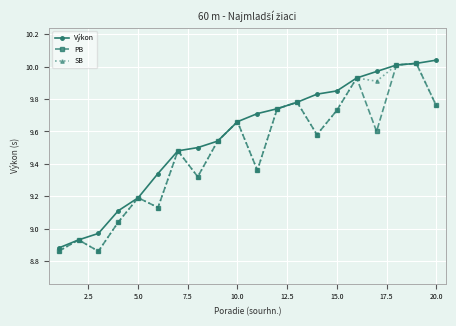

True or false: SB has more than 1 interior local peaks.

True